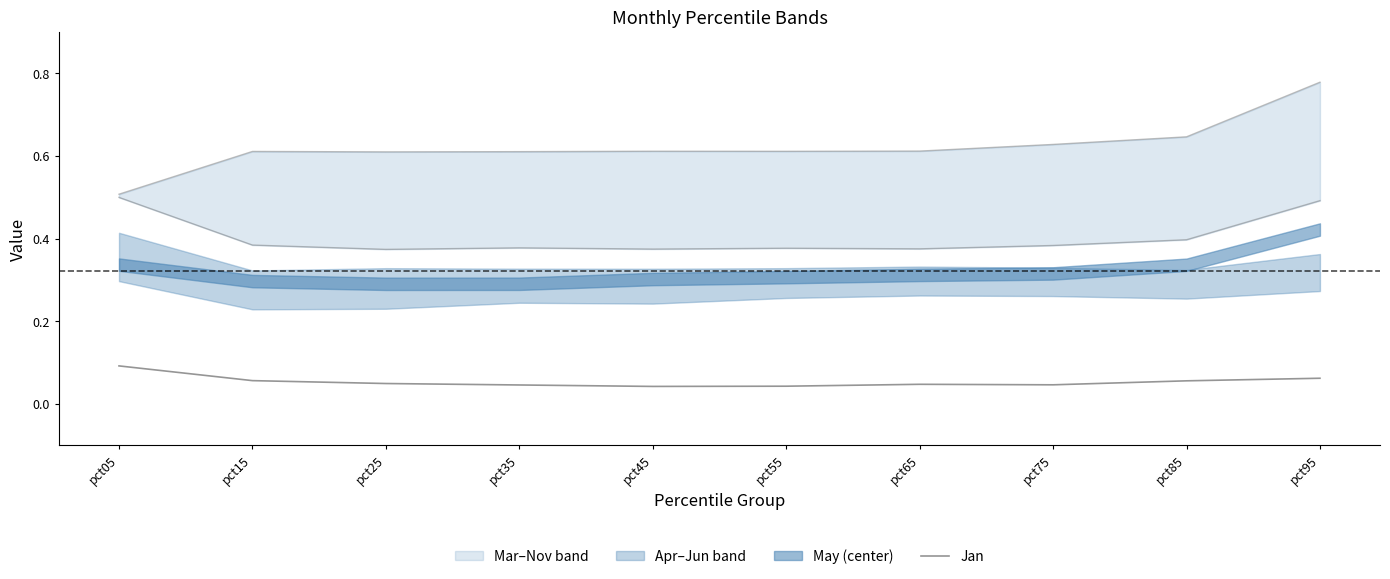

True or false: the data has more than 1 interior local peaks.

False